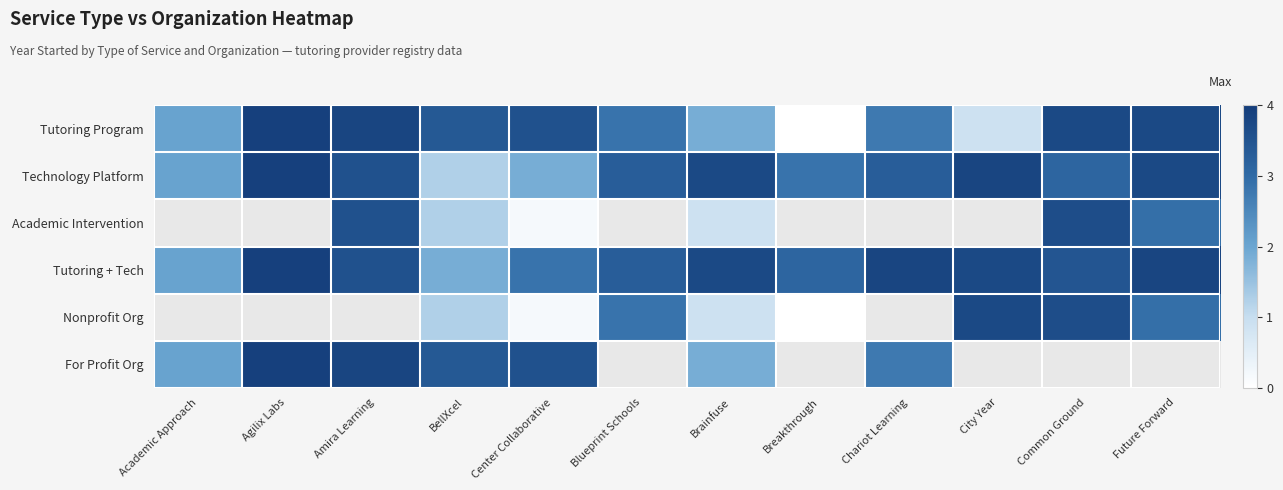

What is the difference between the highest and lowest values at Brainfuse?

2.8